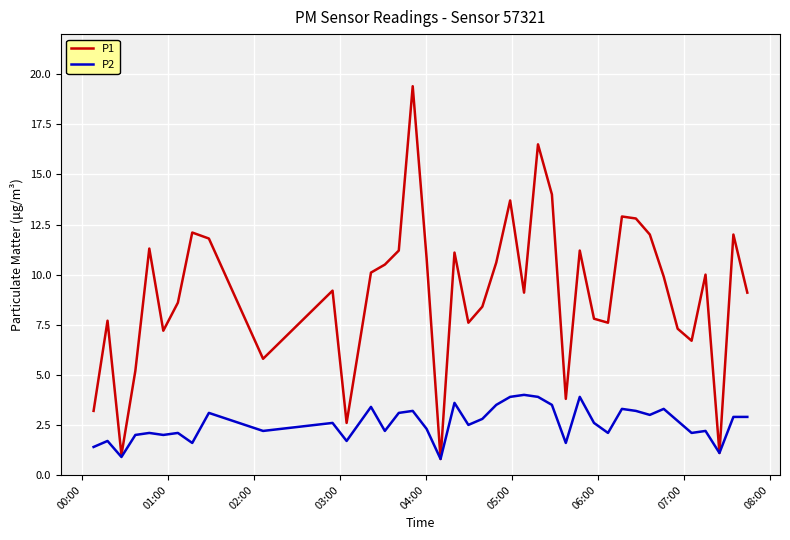

What is the minimum value shown in the chart?

0.8